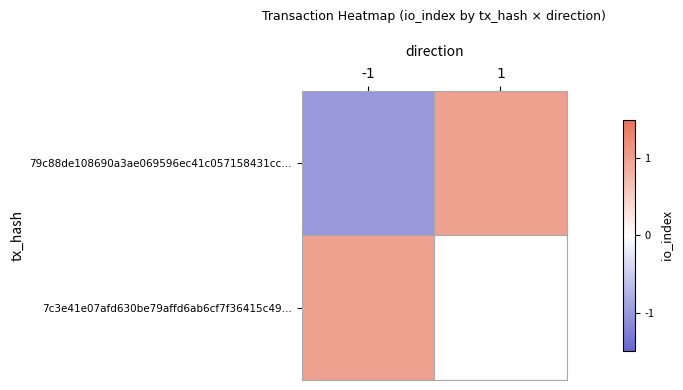

Which series changed the most between -1 and 1?

79c88de108690a3ae069596ec41c057158431cc…